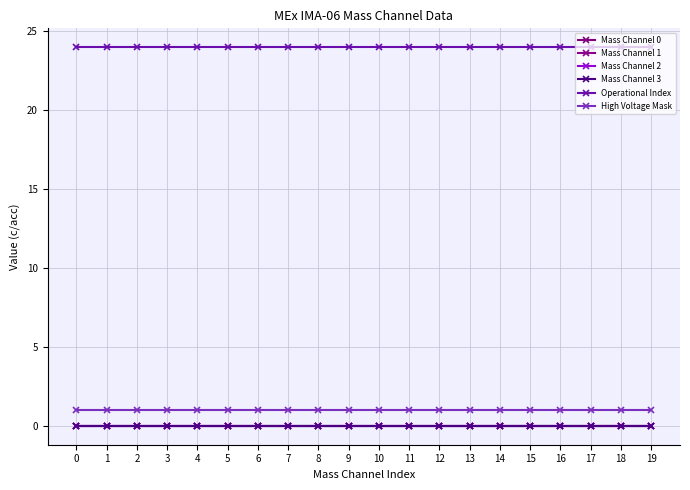

Is this an area chart (filled region under the line)?

No